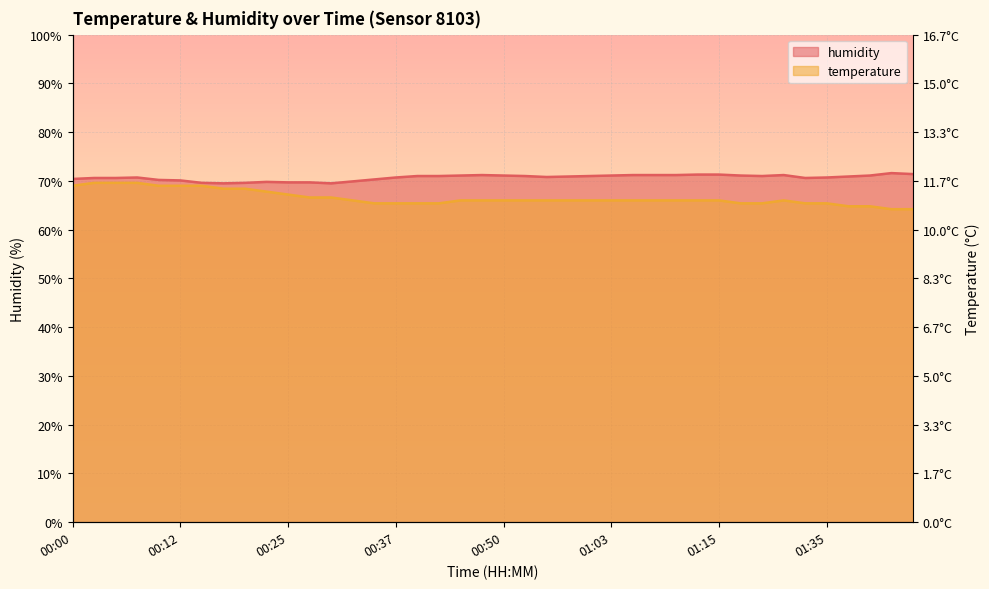

At how many categories does at least one series exceed 70?

32